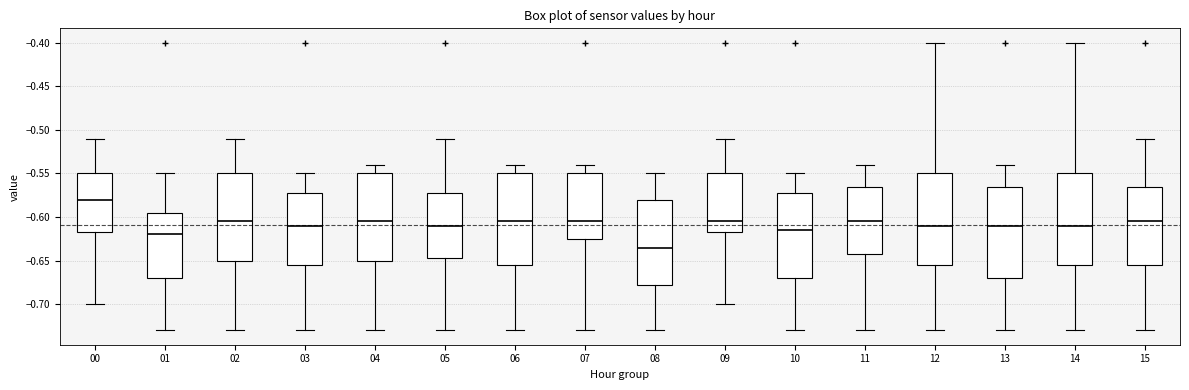

Reading left to right, transcribe this box plot: for each box, give where its median line is, the range the box spans, and where its two whiskers end, as read against the y-axis. The values are not printed on the chart, so give them approximately, as read against the axis.

00: median -0.580, box -0.615 to -0.550, whiskers -0.700 to -0.510
01: median -0.620, box -0.670 to -0.595, whiskers -0.730 to -0.550
02: median -0.605, box -0.650 to -0.550, whiskers -0.730 to -0.510
03: median -0.610, box -0.655 to -0.570, whiskers -0.730 to -0.550
04: median -0.605, box -0.650 to -0.550, whiskers -0.730 to -0.540
05: median -0.610, box -0.645 to -0.570, whiskers -0.730 to -0.510
06: median -0.605, box -0.655 to -0.550, whiskers -0.730 to -0.540
07: median -0.605, box -0.625 to -0.550, whiskers -0.730 to -0.540
08: median -0.635, box -0.675 to -0.580, whiskers -0.730 to -0.550
09: median -0.605, box -0.615 to -0.550, whiskers -0.700 to -0.510
10: median -0.615, box -0.670 to -0.570, whiskers -0.730 to -0.550
11: median -0.605, box -0.640 to -0.565, whiskers -0.730 to -0.540
12: median -0.610, box -0.655 to -0.550, whiskers -0.730 to -0.400
13: median -0.610, box -0.670 to -0.565, whiskers -0.730 to -0.540
14: median -0.610, box -0.655 to -0.550, whiskers -0.730 to -0.400
15: median -0.605, box -0.655 to -0.565, whiskers -0.730 to -0.510